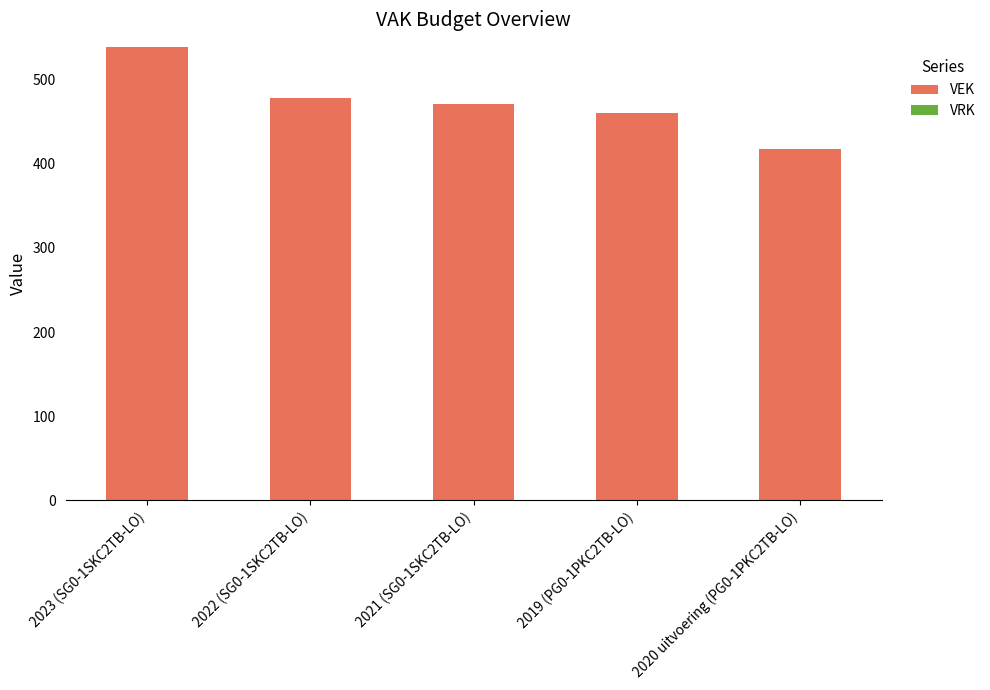

Reading left to right, what are all the values shown in this chart?

2023 (SG0-1SKC2TB-LO)=539	2022 (SG0-1SKC2TB-LO)=478	2021 (SG0-1SKC2TB-LO)=471	2019 (PG0-1PKC2TB-LO)=460	2020 uitvoering (PG0-1PKC2TB-LO)=418